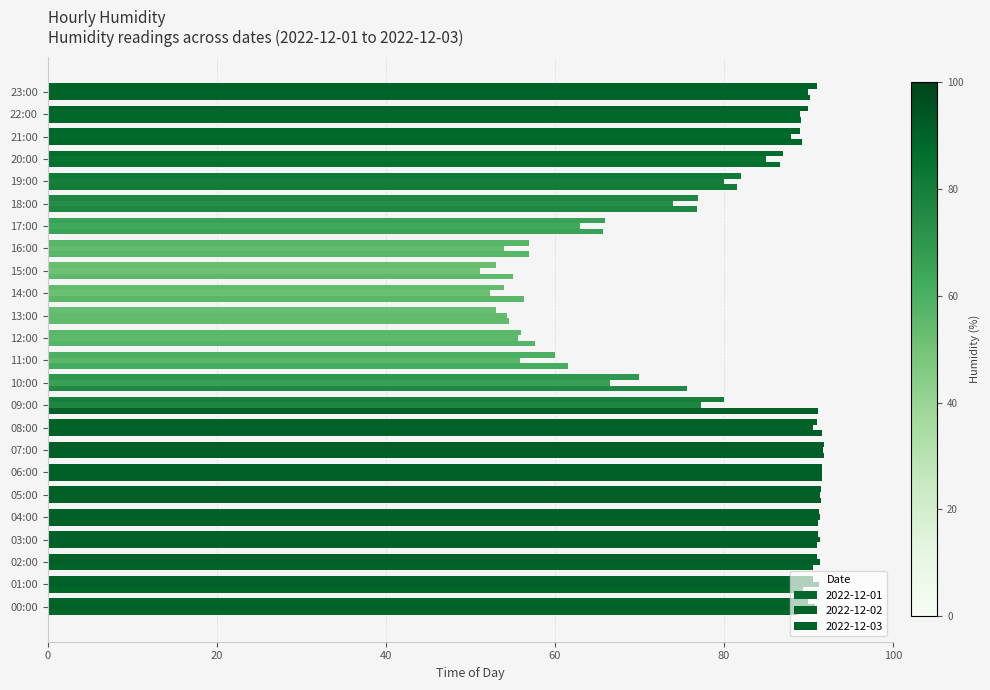

How many categories are shown in the chart?

24